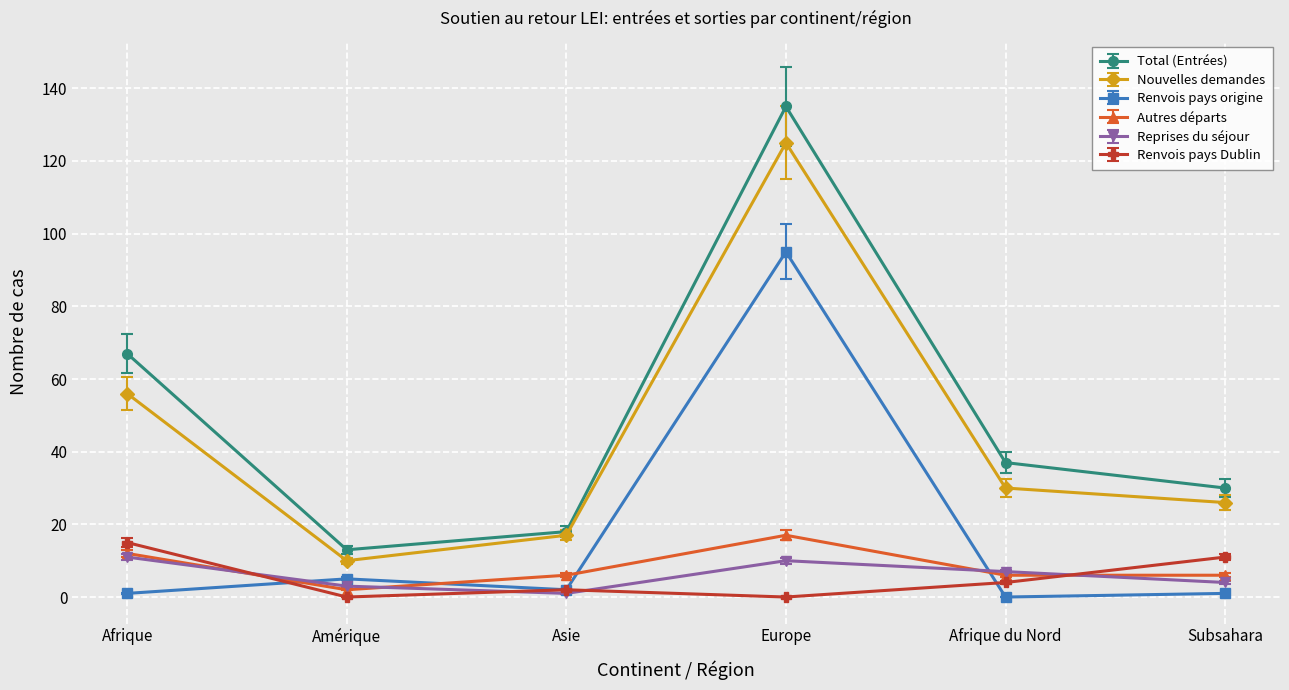

Rank the series at Europe from highest to lowest value.

Total (Entrées), Nouvelles demandes, Renvois pays origine, Autres départs, Reprises du séjour, Renvois pays Dublin